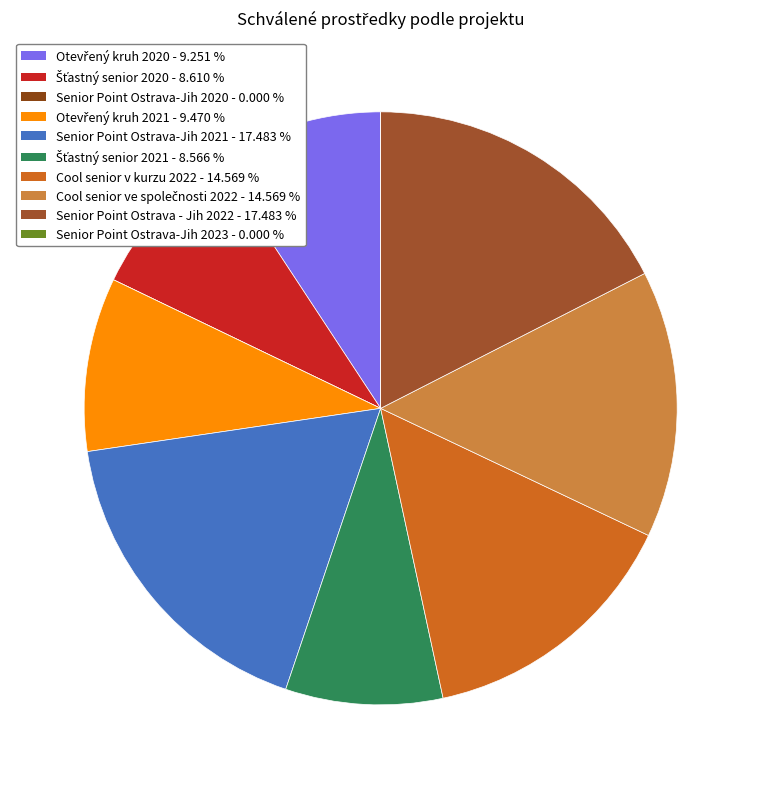

What is the total percentage of Senior Point Ostrava-Jih 2021 and Senior Point Ostrava-Jih 2020?

17.5%